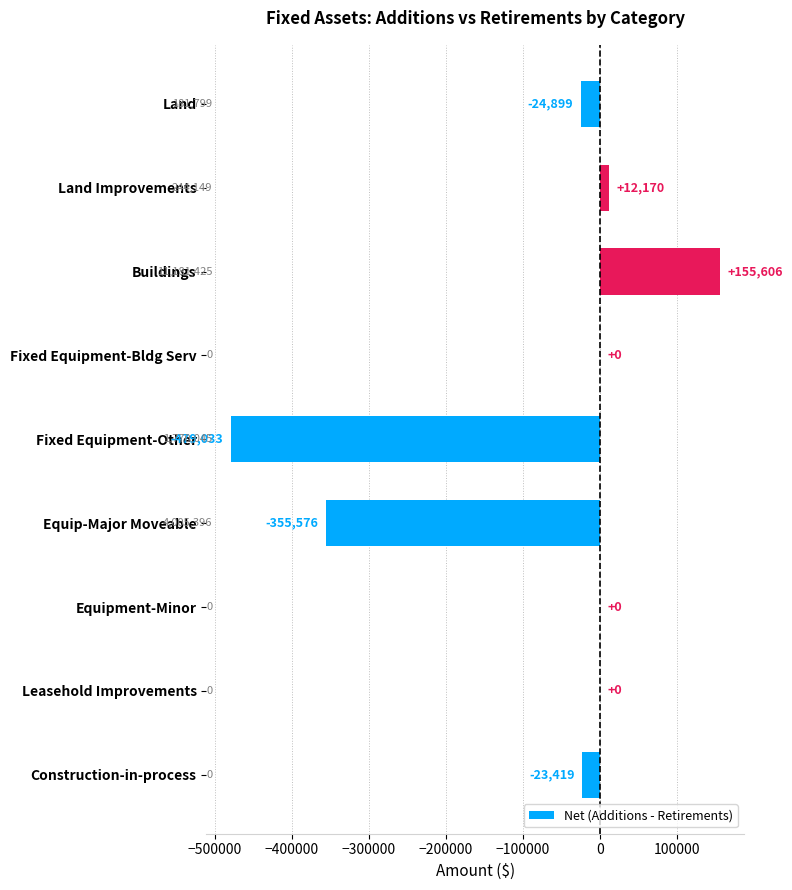

What is the change in value from Fixed Equipment-Bldg Serv to Land?

-24899